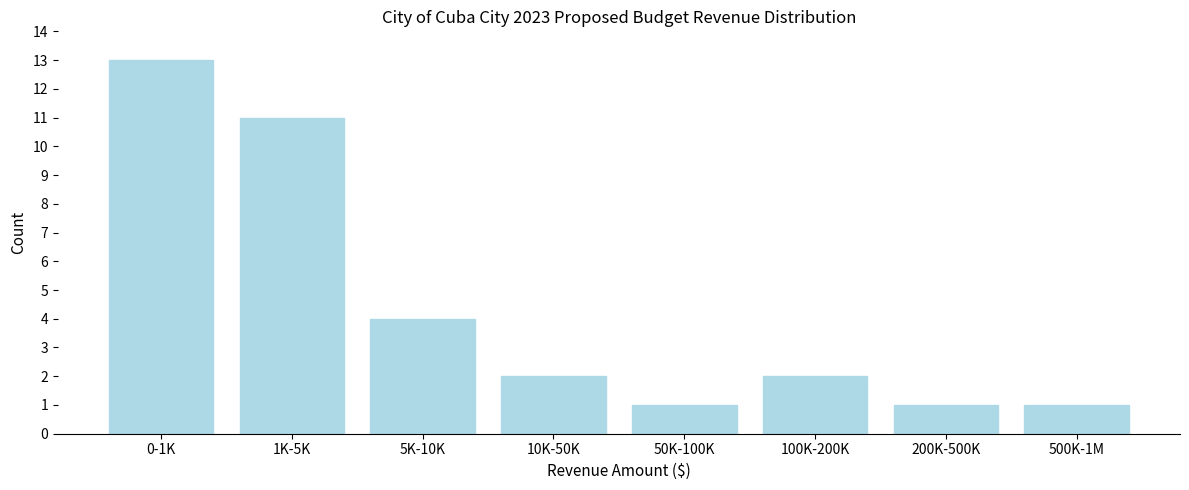

Reading left to right, list all the values displayed in this chart.

13	11	4	2	1	2	1	1